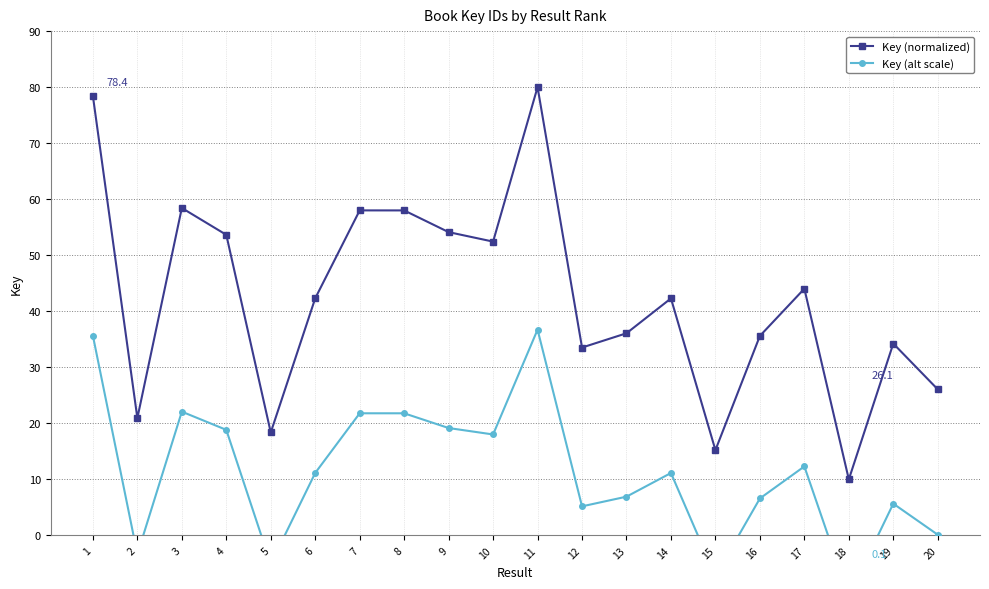

How many data points does each series have?

20